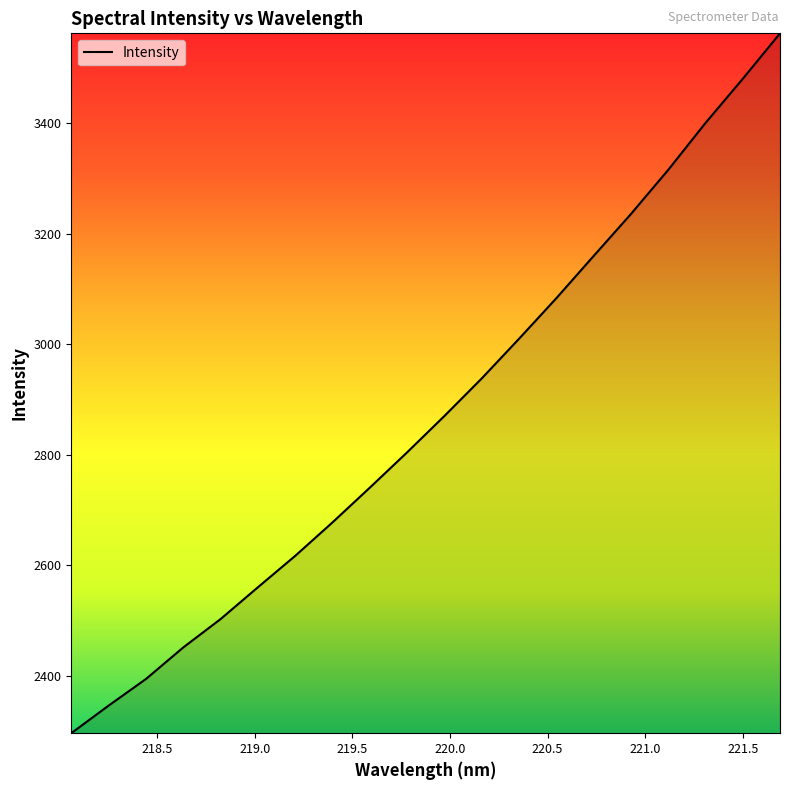

What is the smallest value displayed?

2295.9